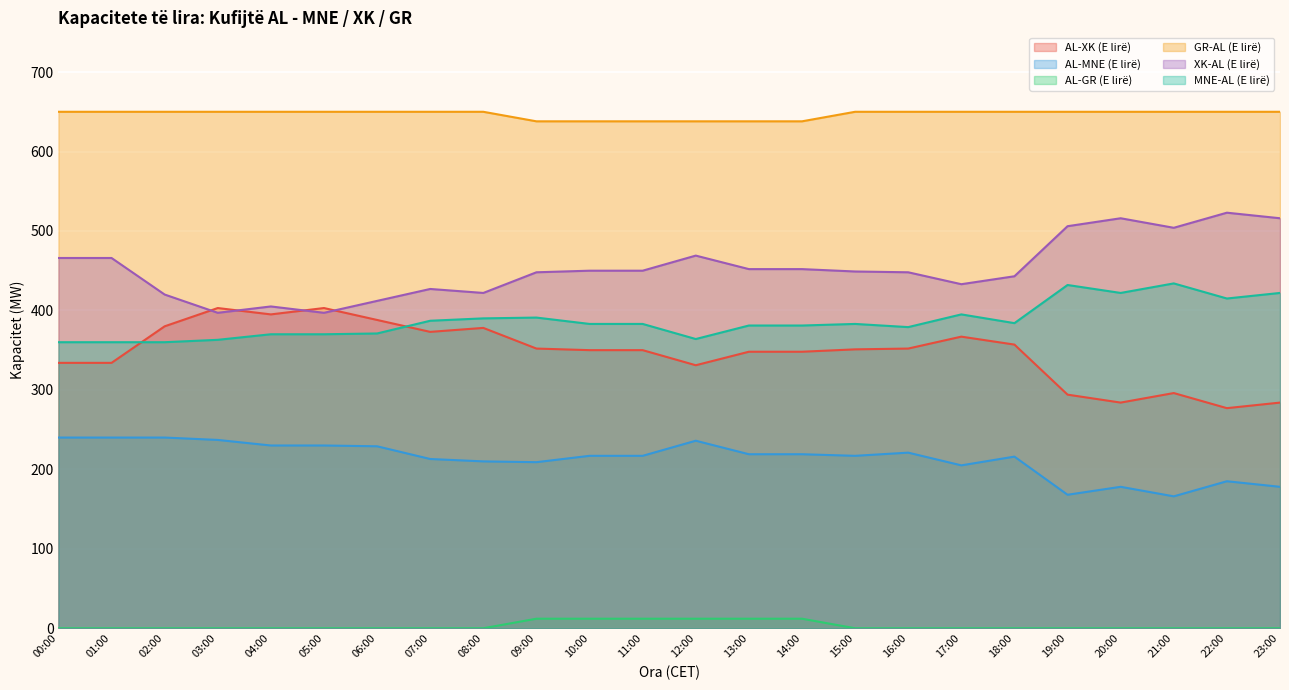

Is it true that GR-AL (E lirë) equals 1035 at 19:00?

False